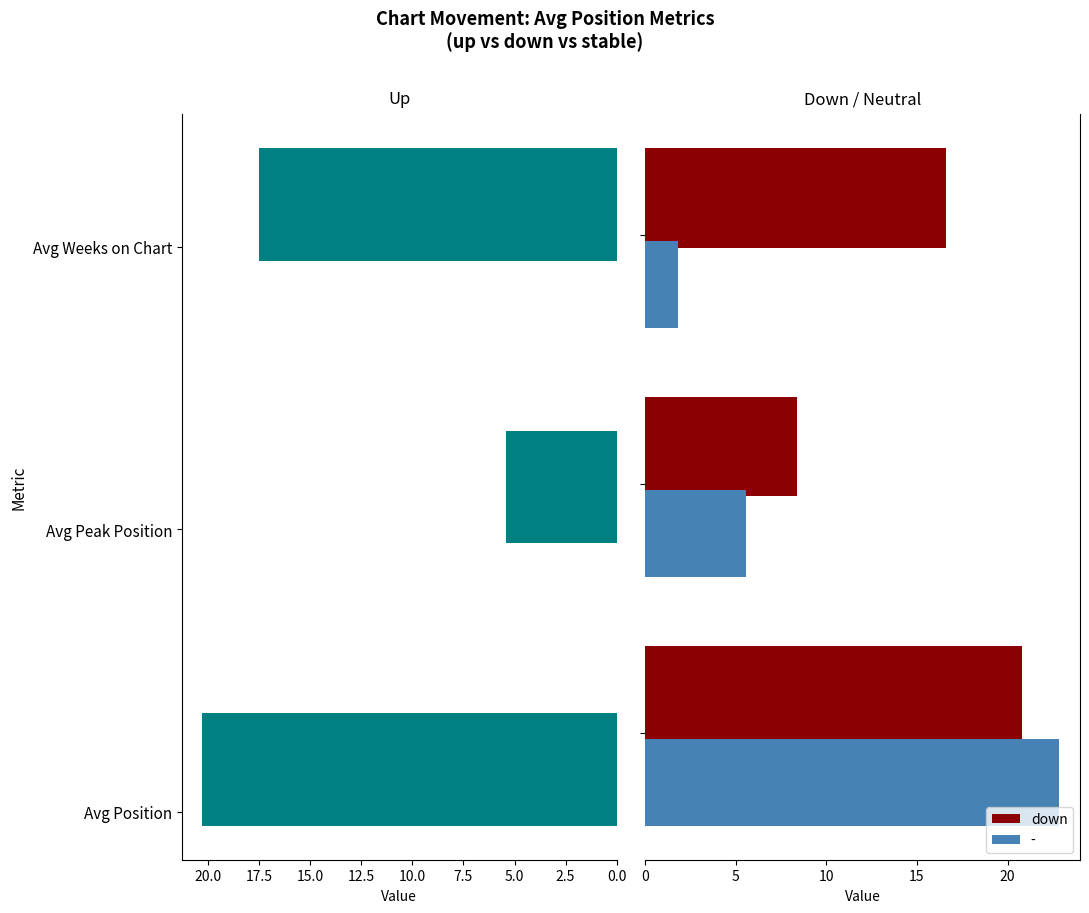

What is the sum of all - values?

30.2